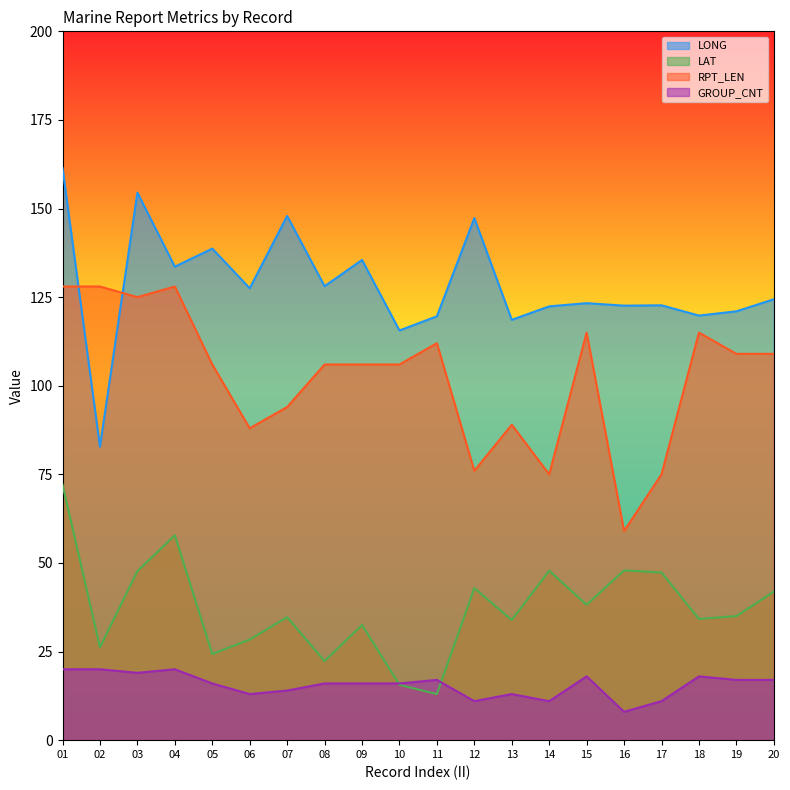

True or false: RPT_LEN has a value of 149.6 at 11.

False